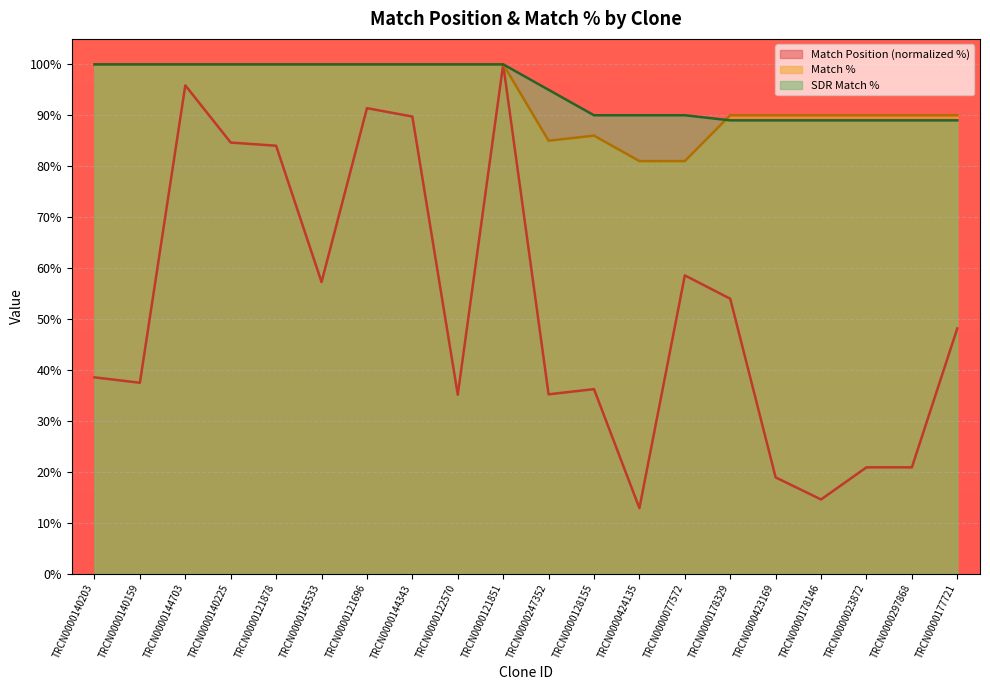

How many categories are shown in the chart?

20